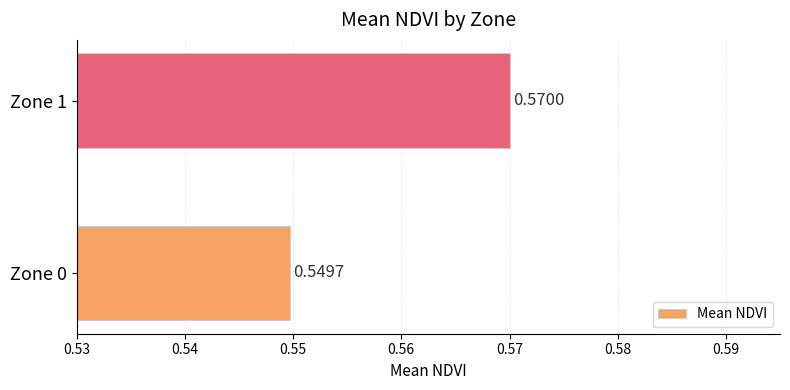

Between Zone 0 and Zone 1, which is larger?

Zone 1